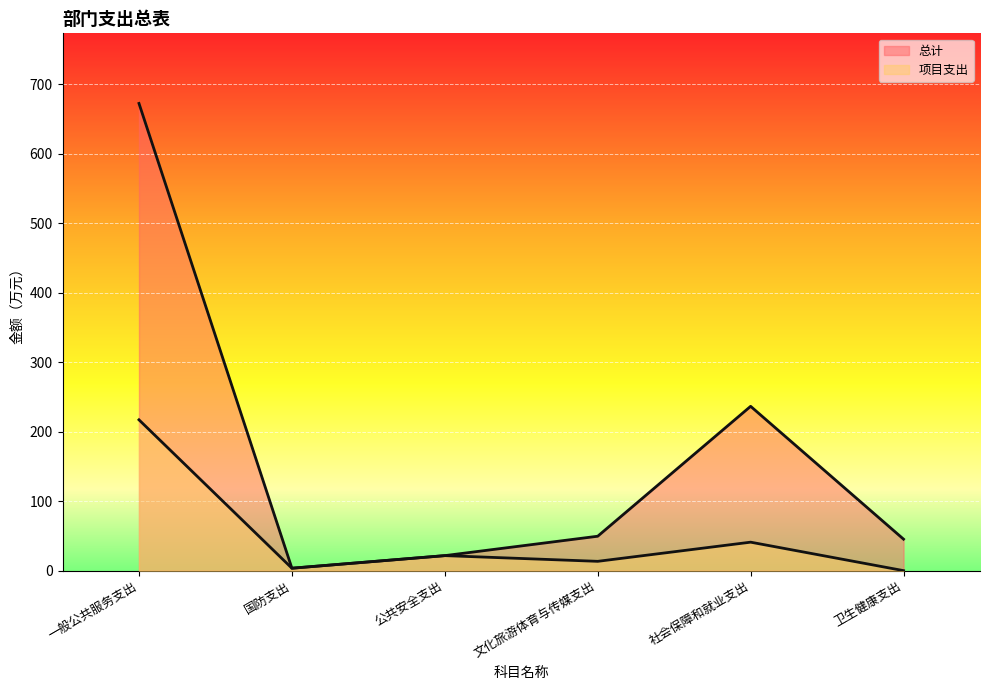

How many values in the 总计 series are below 49?

3